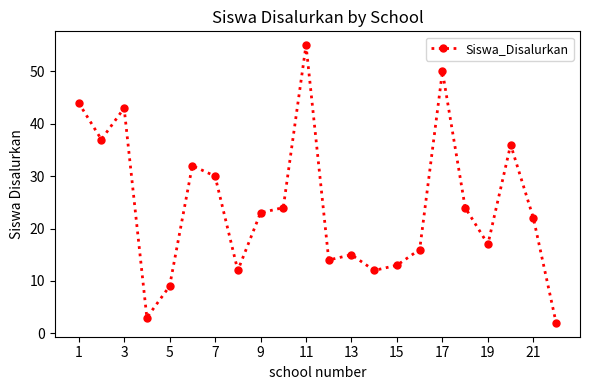

Reading right to left, transcribe all the data shown in this chart.

2	22	36	17	24	50	16	13	12	15	14	55	24	23	12	30	32	9	3	43	37	44